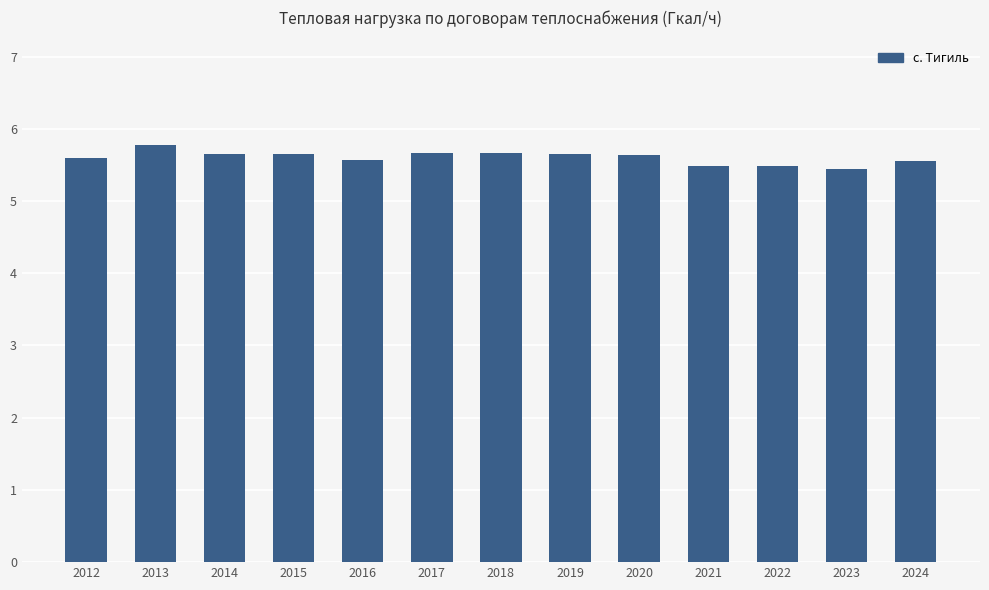

What is the value of the 5th bar from the left?

5.6